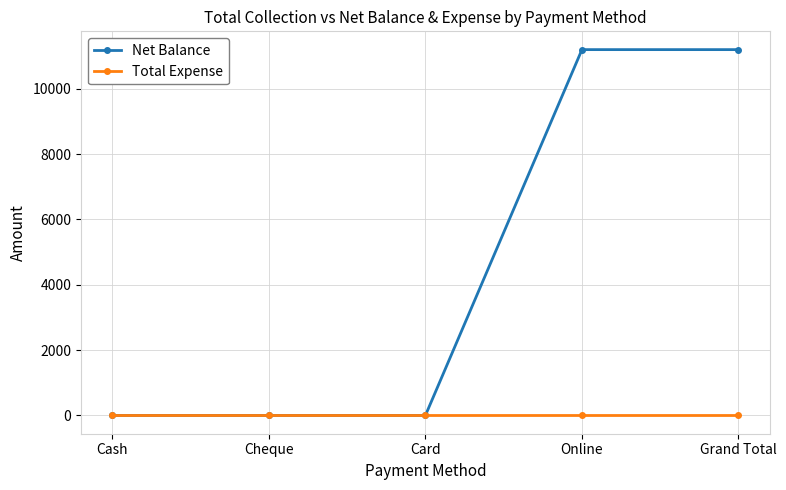

Rank the series at Grand Total from lowest to highest value.

Total Expense, Net Balance